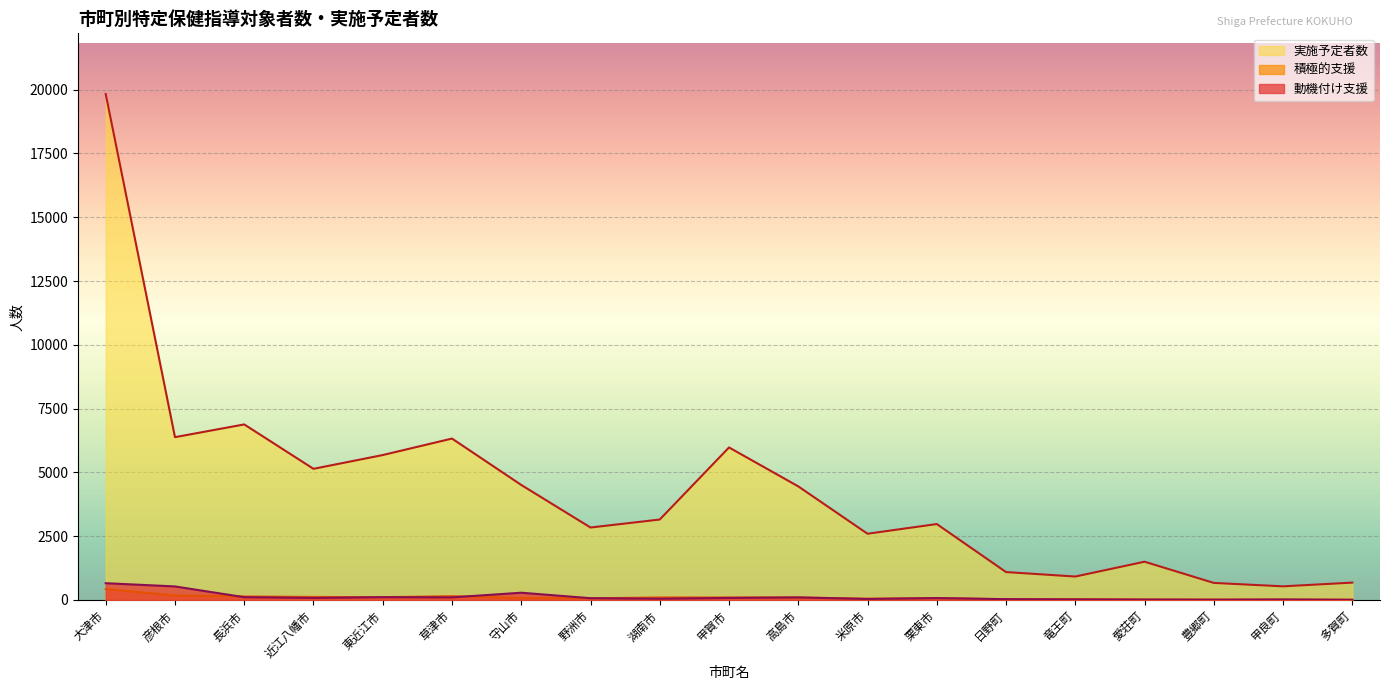

What is the difference between the maximum and minimum values in the 積極的支援 series?

414